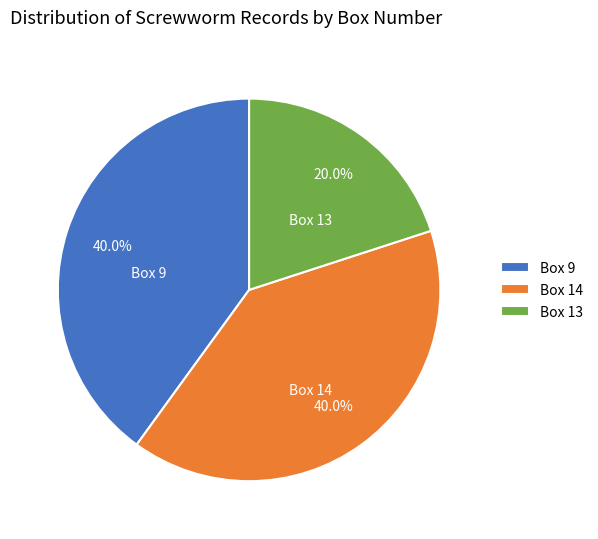

Does Box 14 account for over 50% of the chart?

No